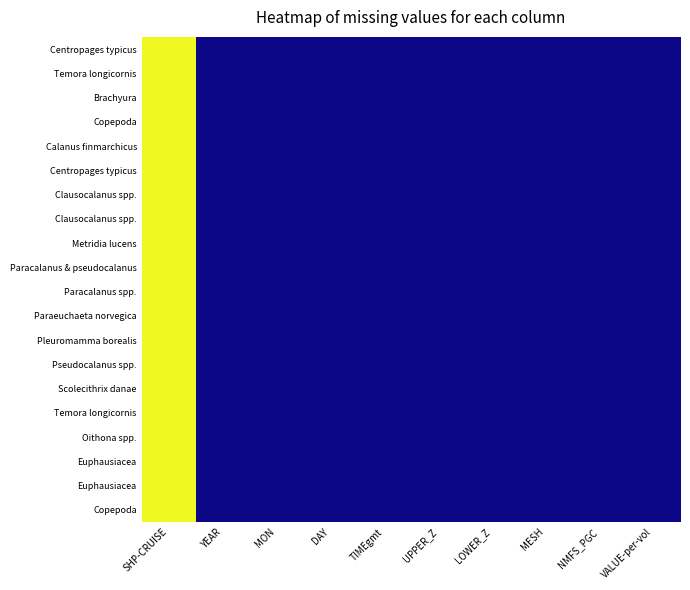

At which category does the chart reach its peak across all series?

SHP-CRUISE